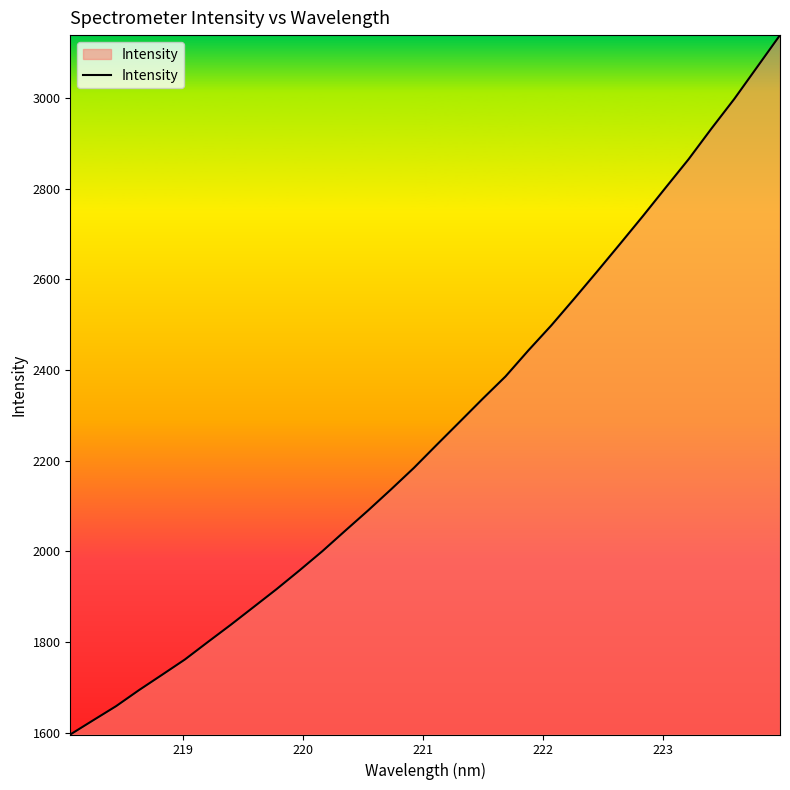

Reading left to right, what are all the values shown in this chart?

1596.0	1627.4	1658.6	1694.0	1727.5	1761.4	1799.9	1837.9	1877.1	1916.5	1957.8	2000.2	2045.4	2090.2	2136.6	2184.1	2235.1	2285.6	2336.3	2385.6	2443.1	2498.1	2557.0	2616.8	2677.6	2739.1	2802.1	2864.6	2932.2	2997.7	3068.0	3138.5